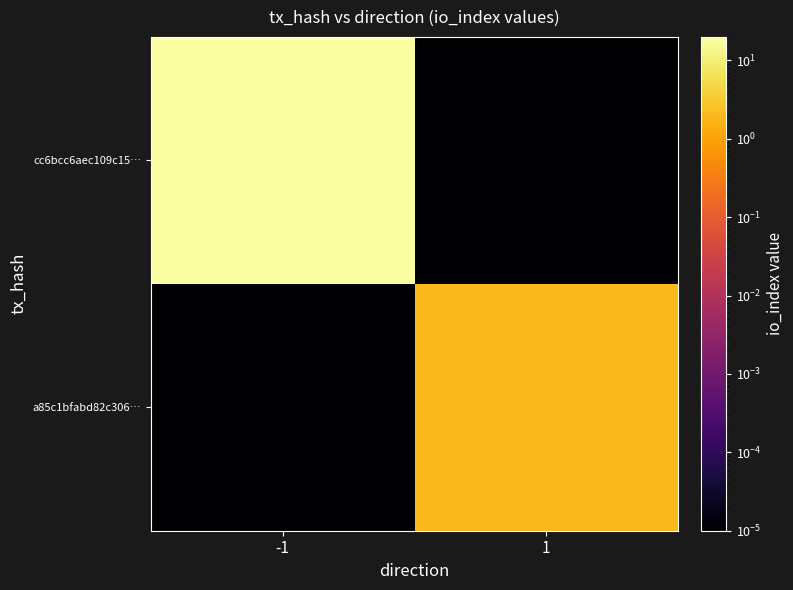

At how many categories does at least one series exceed 10?

1